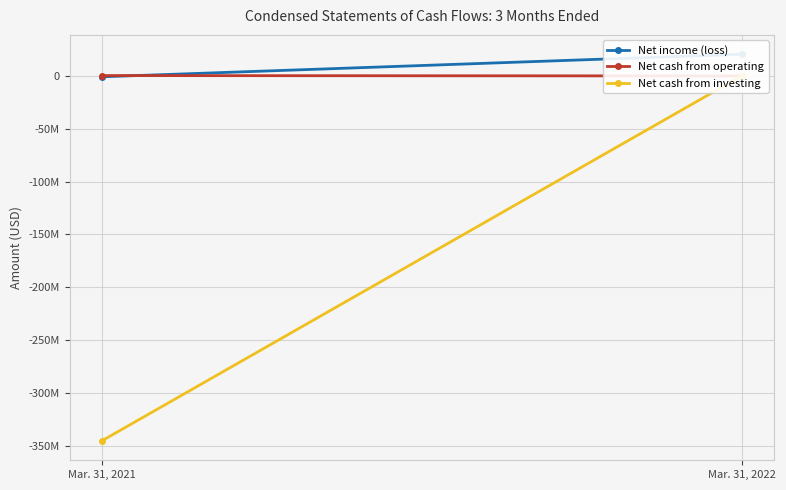

Which label corresponds to the smallest value in the chart?

Mar. 31, 2021